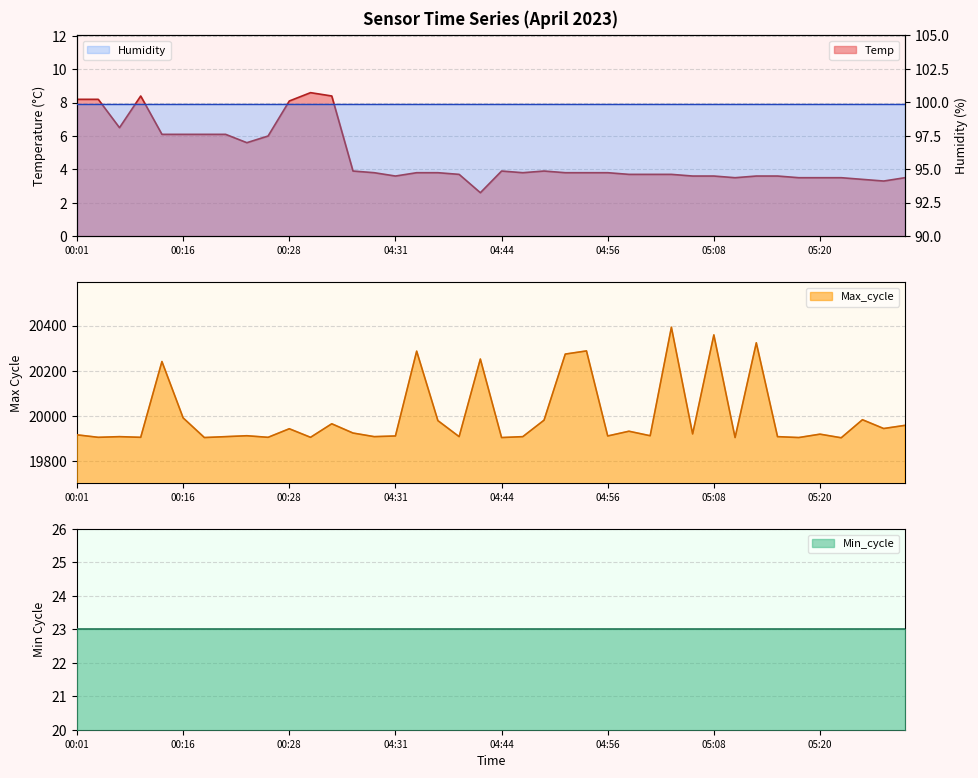

True or false: Temp has a value of 8.1 at 00:28.

True